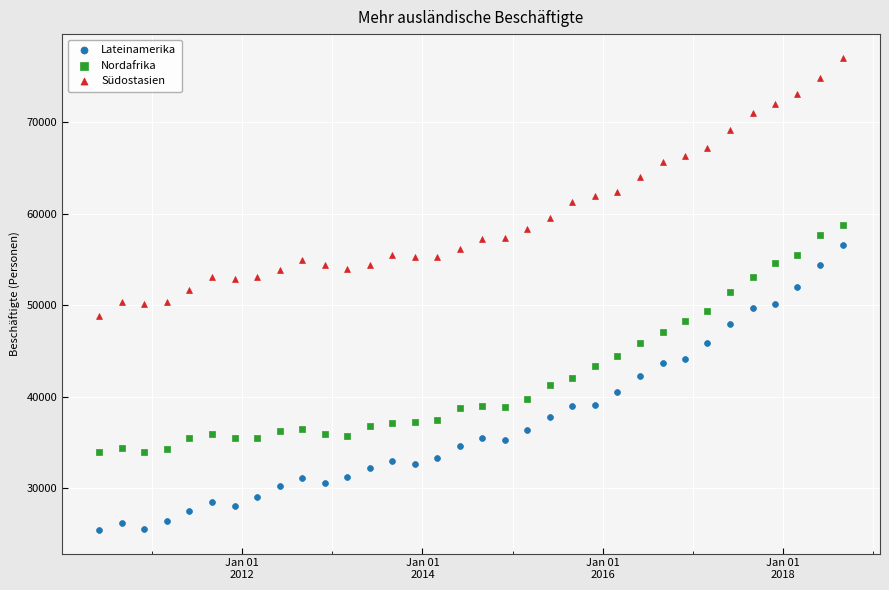

Which series contains the highest Y value?

Südostasien